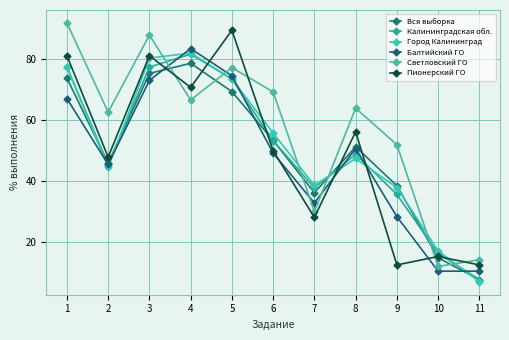

At which category is the sum across all series the highest?

3